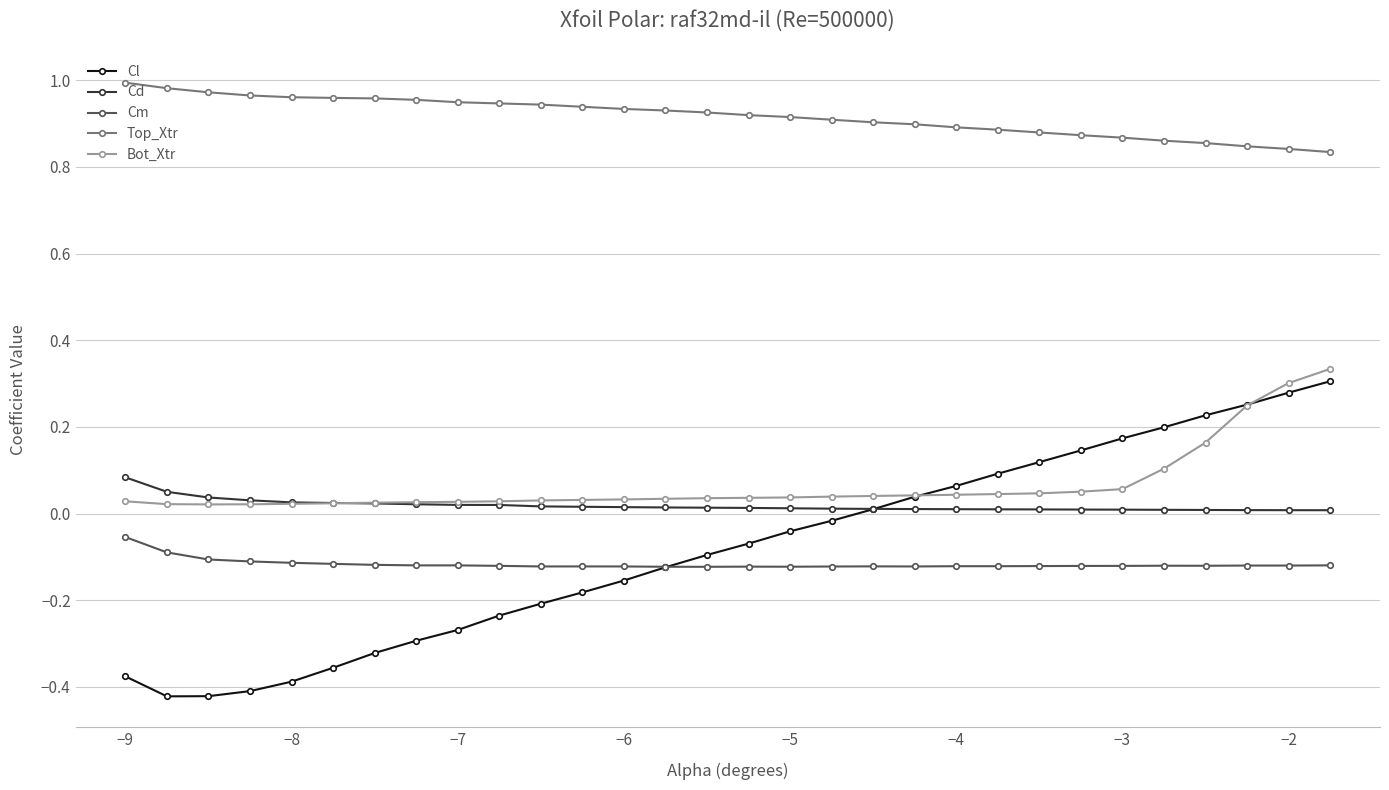

True or false: Top_Xtr and Cd cross at least once.

False